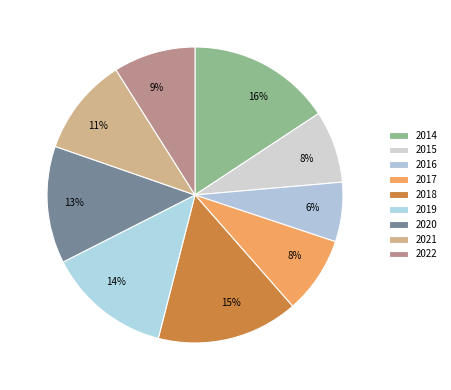

To the nearest percent, what is the combined percentage of 2021 and 2020?

24%